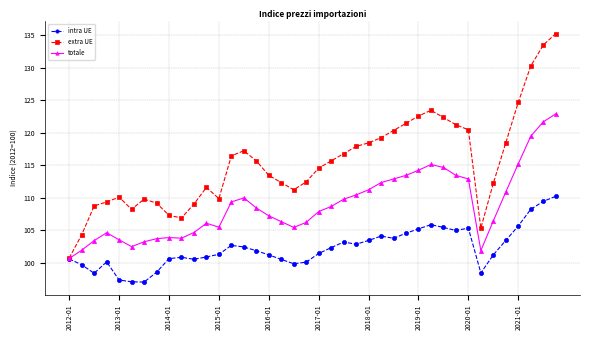

What is the value of the extra UE point at the 40th from the left?

135.2